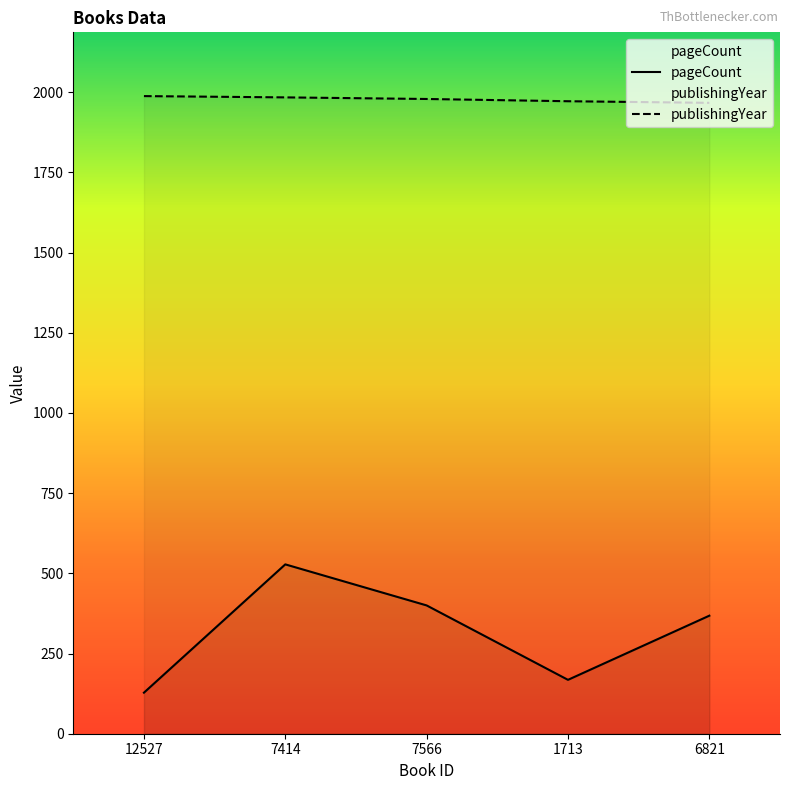

Does the chart have visible grid lines?

No